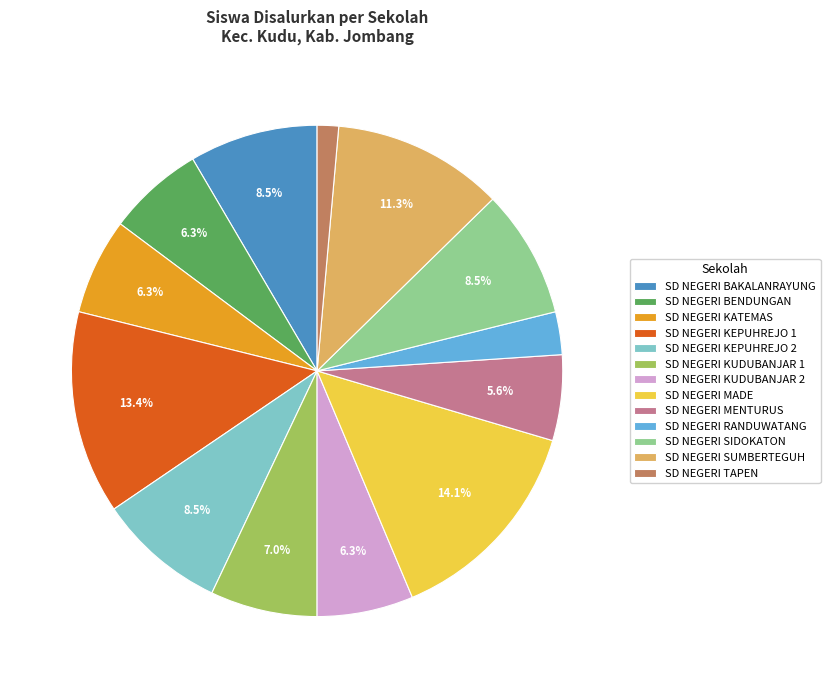

To the nearest percent, what is the average slice percentage?

8%